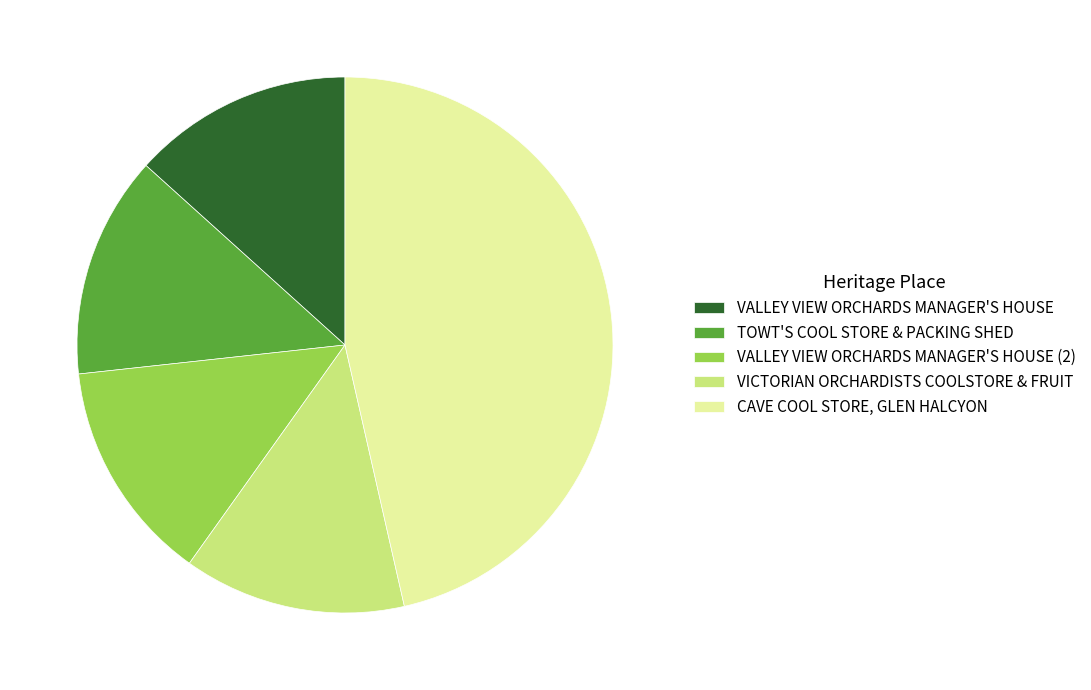

Approximately how many times larger is the value at VALLEY VIEW ORCHARDS MANAGER'S HOUSE (2) compared to VALLEY VIEW ORCHARDS MANAGER'S HOUSE?

1.0